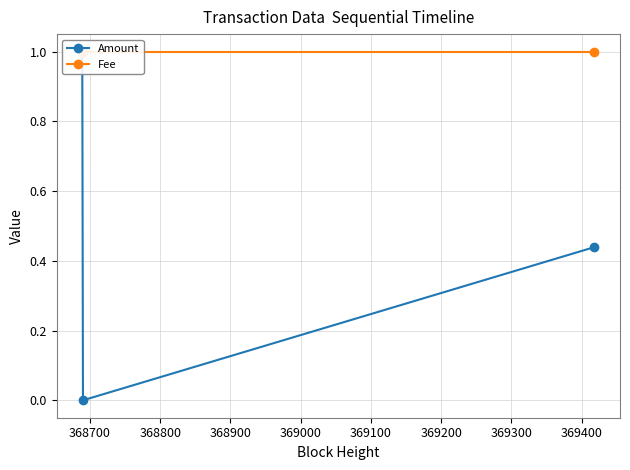

What is the minimum value for Fee?

1.0